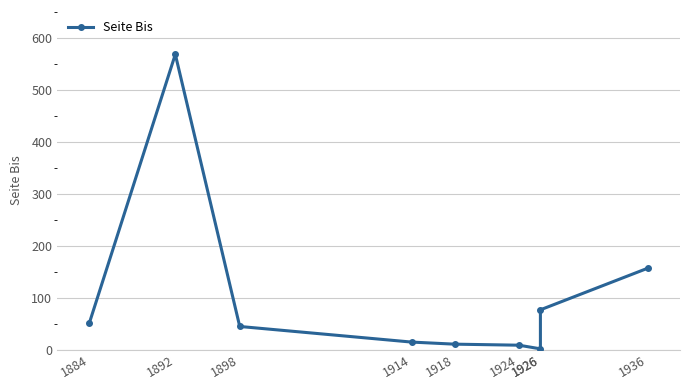

What value does the data have at 1914, to the nearest 10?

20